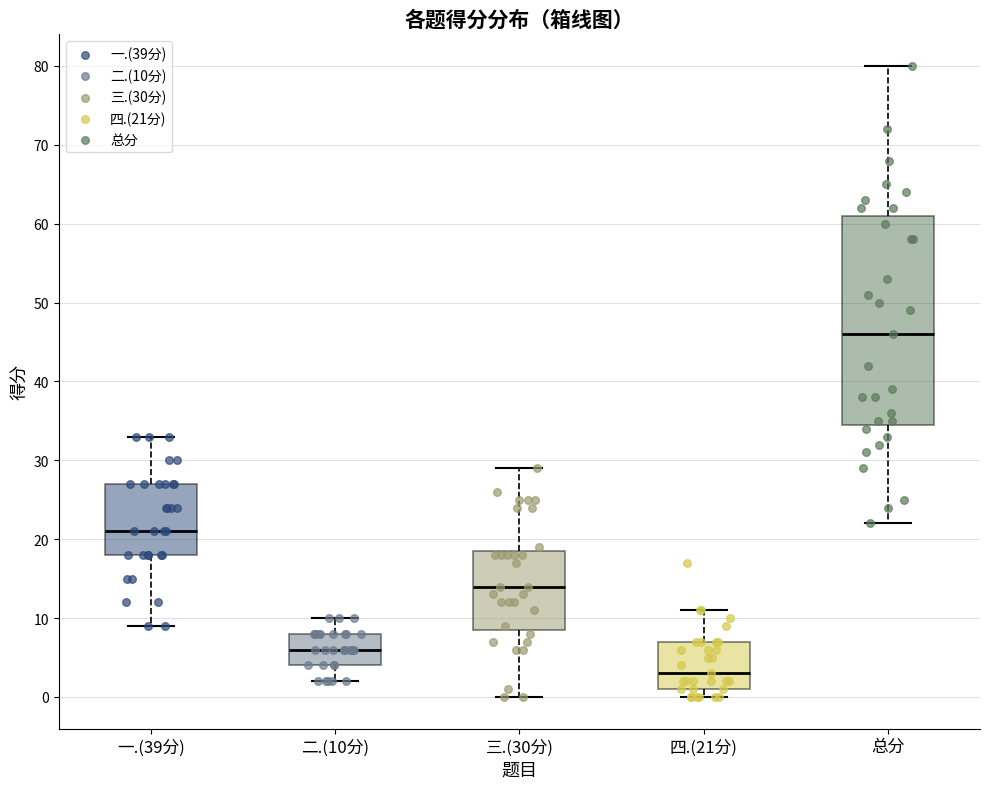

Where is the lower edge of the box for 总分 on the y-axis? The values are not printed on the chart, so give them approximately, as read against the axis.

35